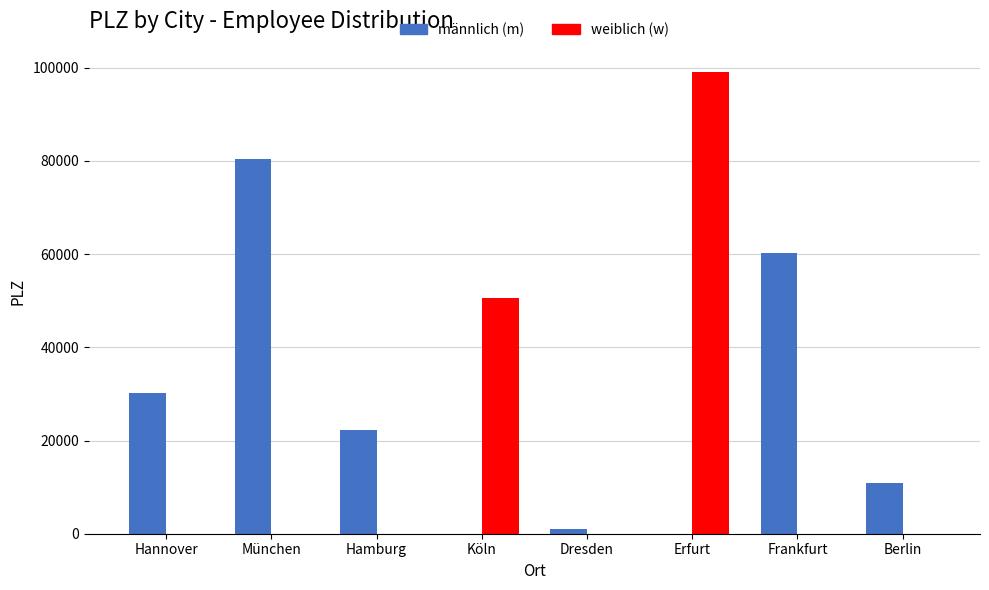

At which label is männlich (m) closest to 40169?

Hannover